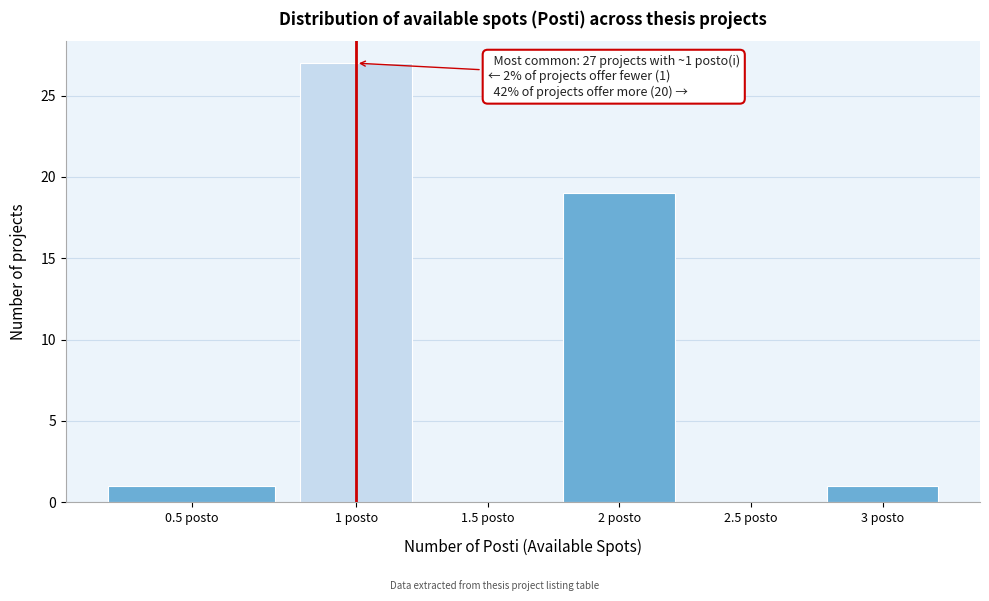

Reading left to right, list all the values displayed in this chart.

0.5 posto=1	1 posto=27	1.5 posto=0	2 posto=19	2.5 posto=0	3 posto=1